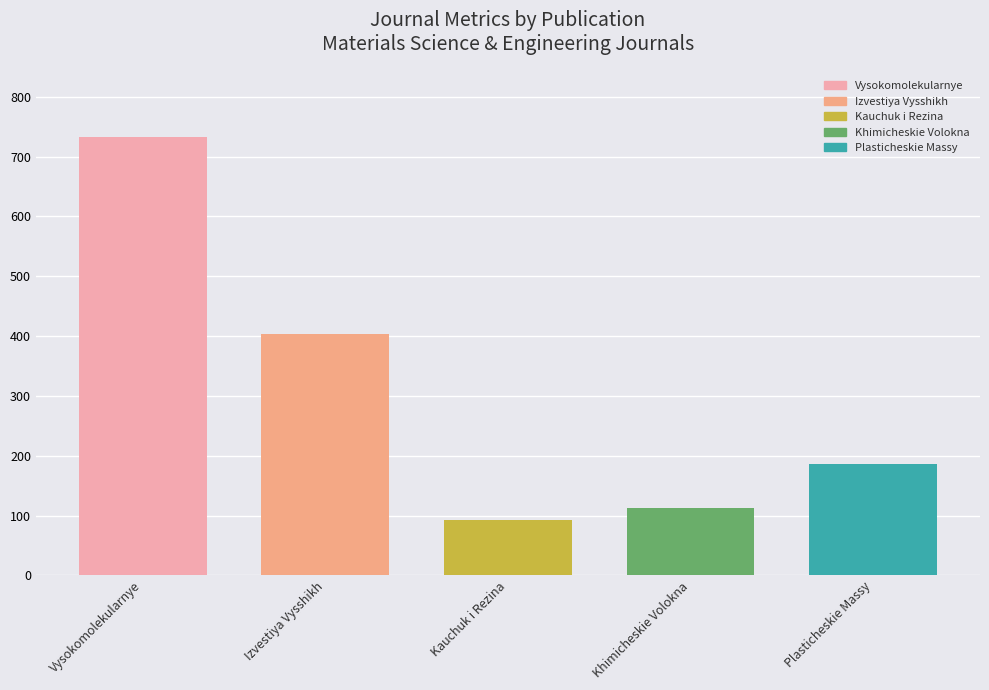

What is the lowest value of the H index series?

100